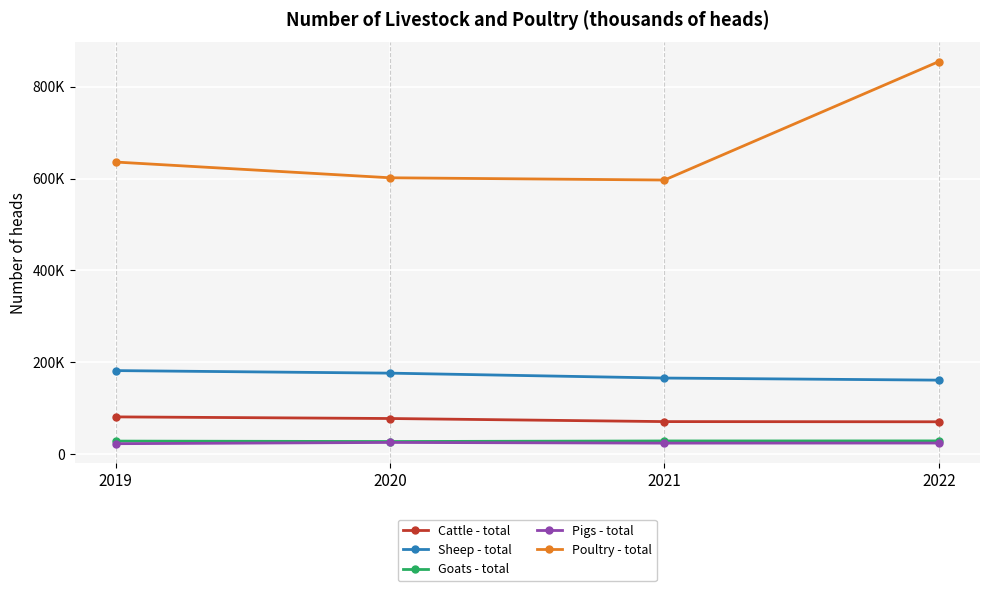

What is the greatest value displayed?

854554